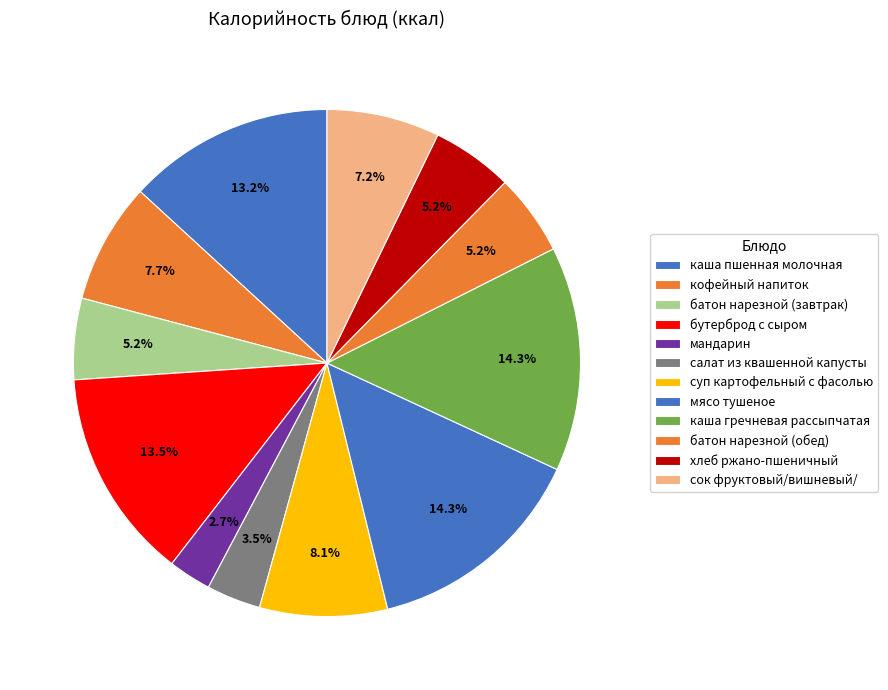

How many slices are in this pie chart?

12